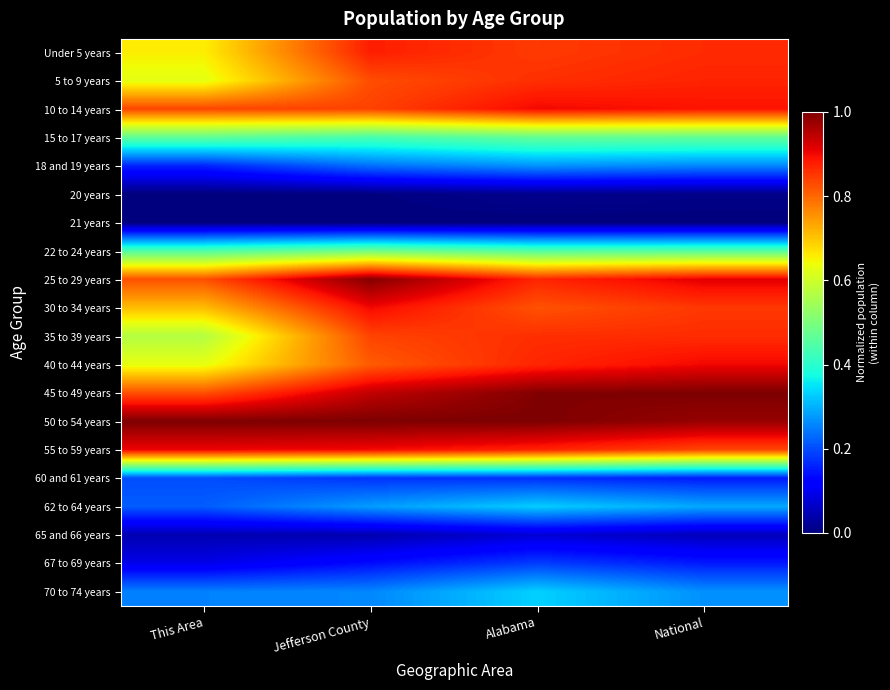

What is the spread (max minus min) of values at This Area?

1.0